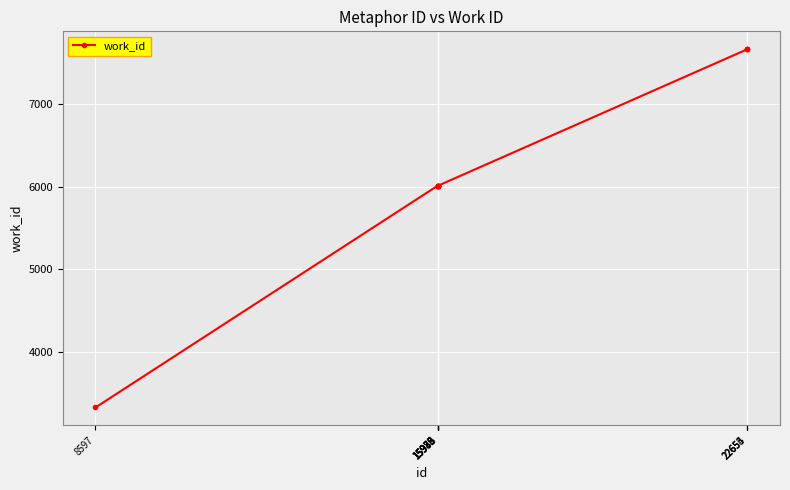

What is the difference between the maximum and second lowest values?

1652